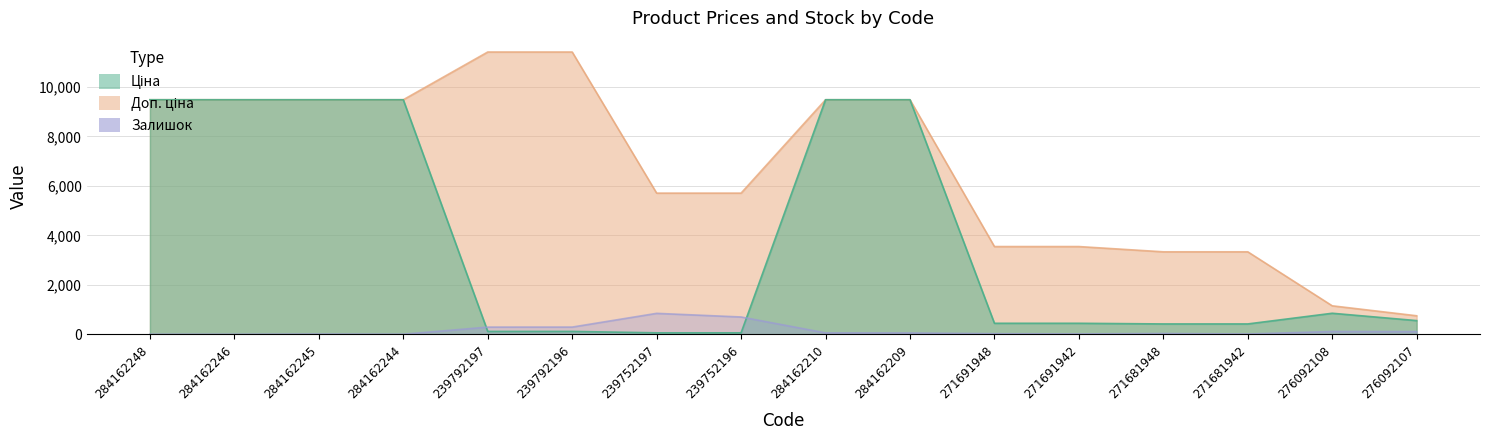

What is the label of the 2nd point from the right?

276092108